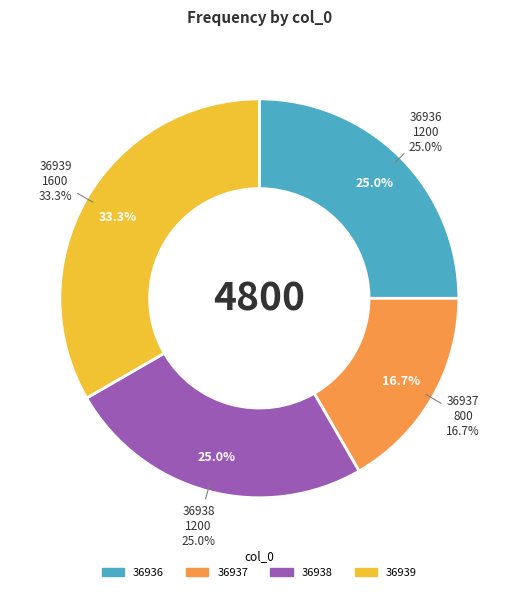

Is there a majority slice in this chart?

No